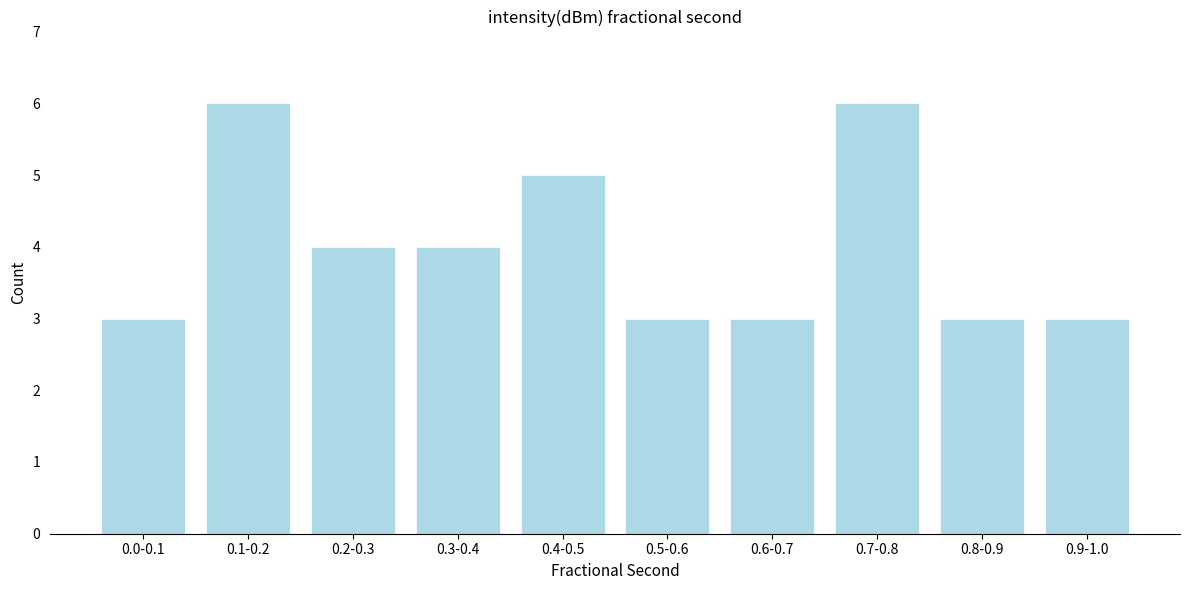

Reading left to right, transcribe all the data shown in this chart.

0.0-0.1=3	0.1-0.2=6	0.2-0.3=4	0.3-0.4=4	0.4-0.5=5	0.5-0.6=3	0.6-0.7=3	0.7-0.8=6	0.8-0.9=3	0.9-1.0=3